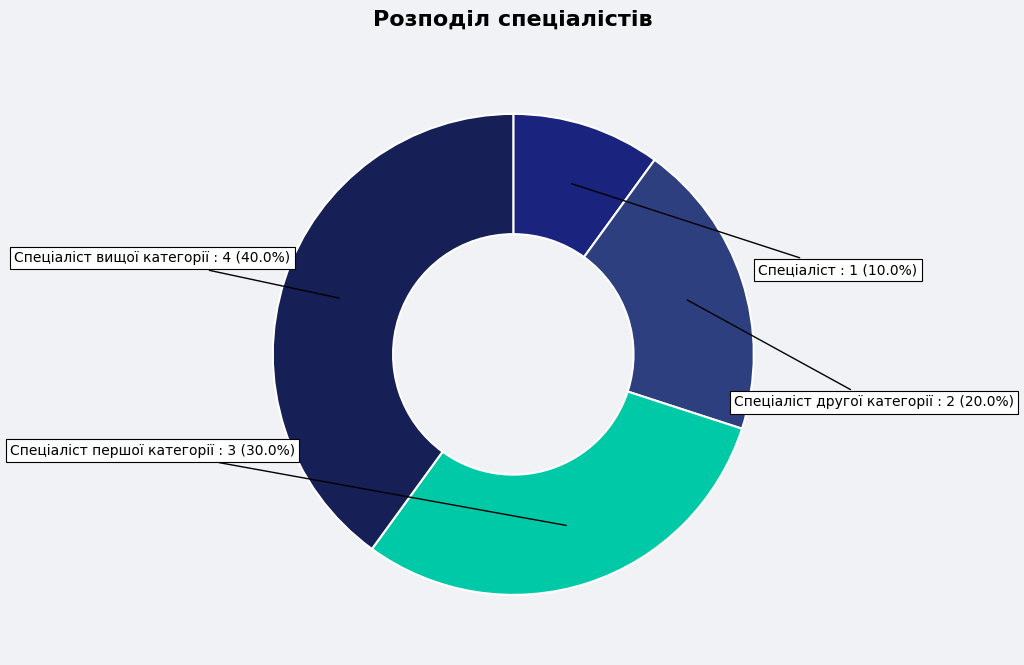

What percentage is the Спеціаліст другої категорії slice, to the nearest percent?

20%